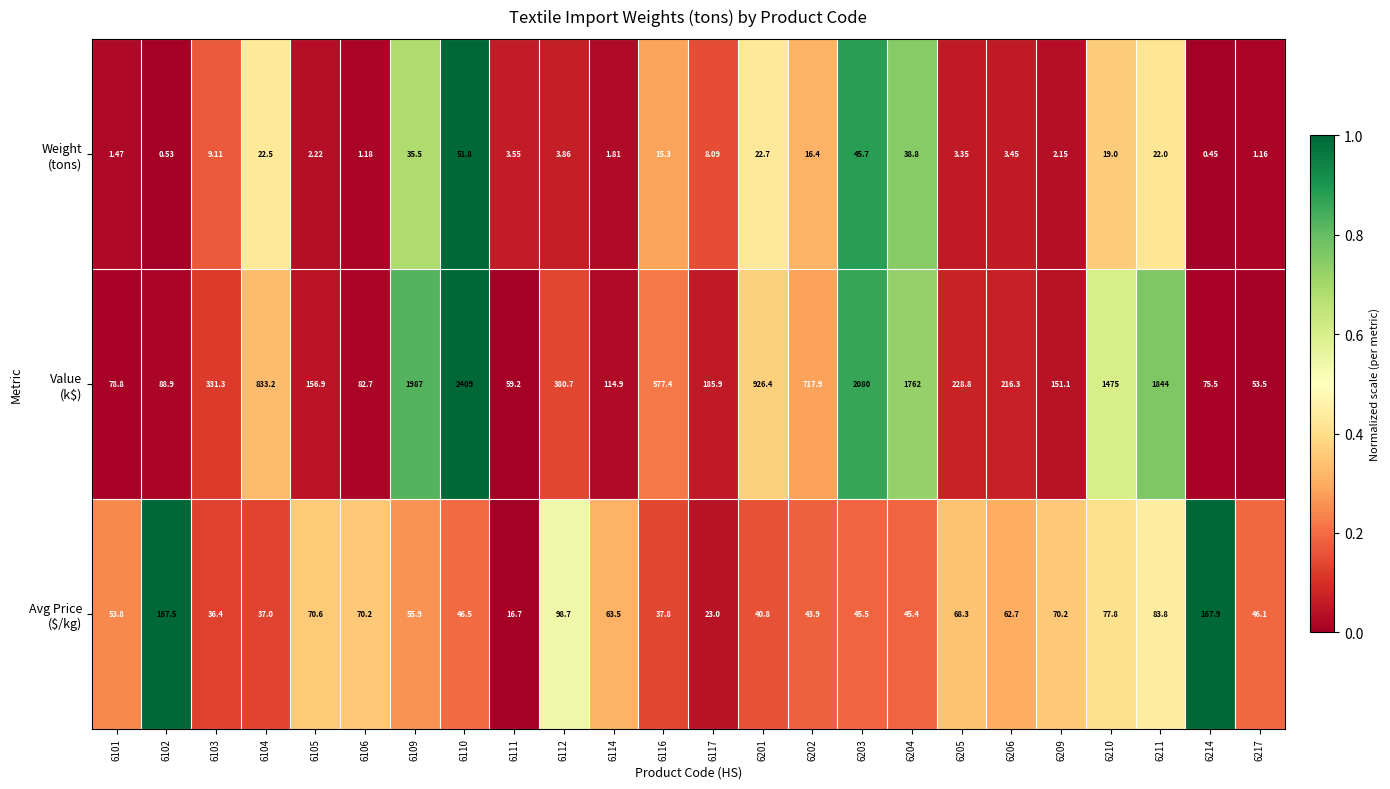

Count the number of data series in this chart.

3